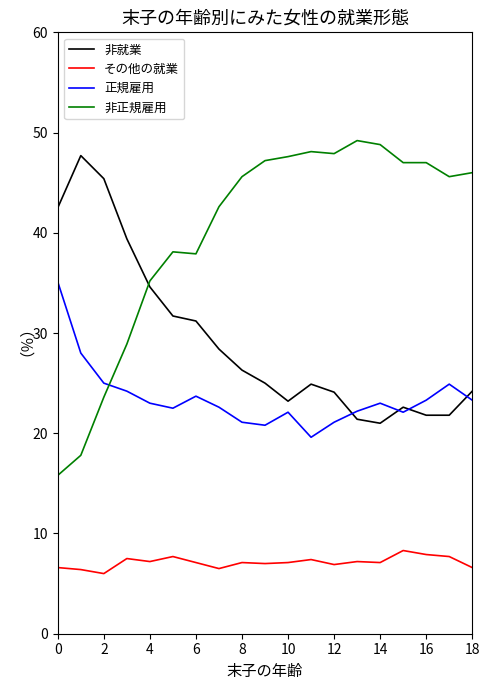

What is the minimum value for 正規雇用?

19.6